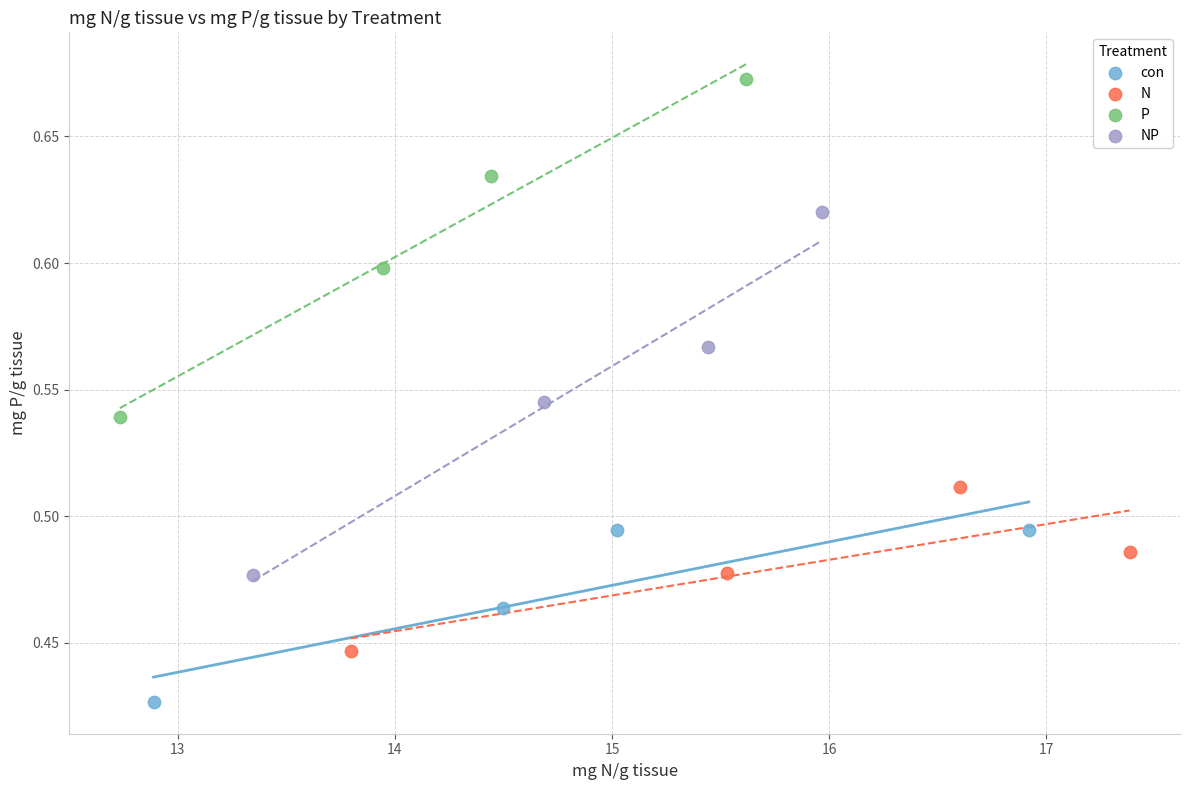

Which series has the largest Y range (max minus min)?

NP